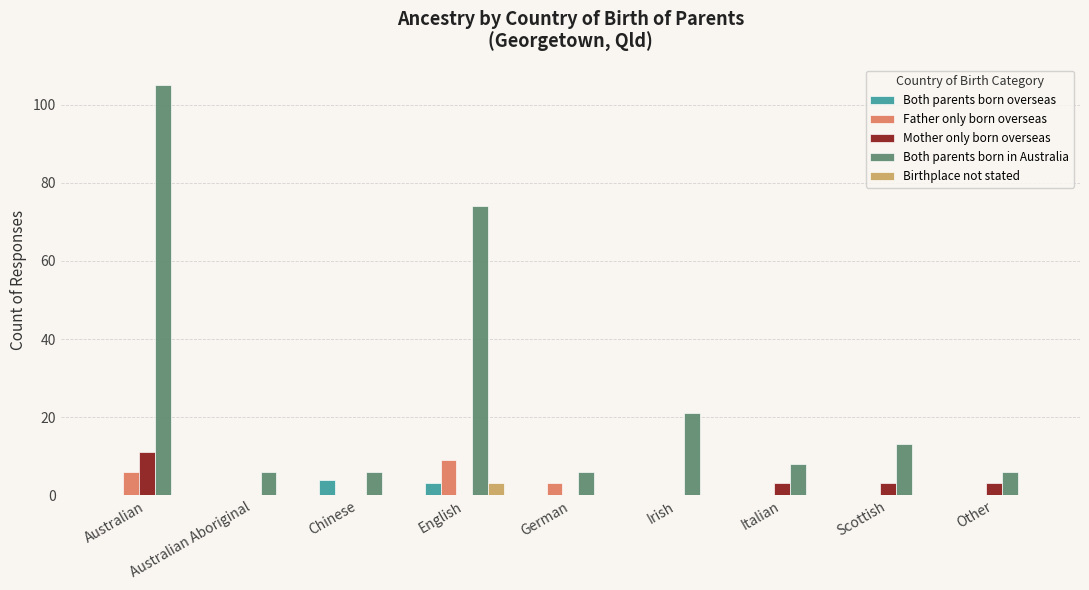

What are all the series names shown in the legend?

Both parents born overseas, Father only born overseas, Mother only born overseas, Both parents born in Australia, Birthplace not stated